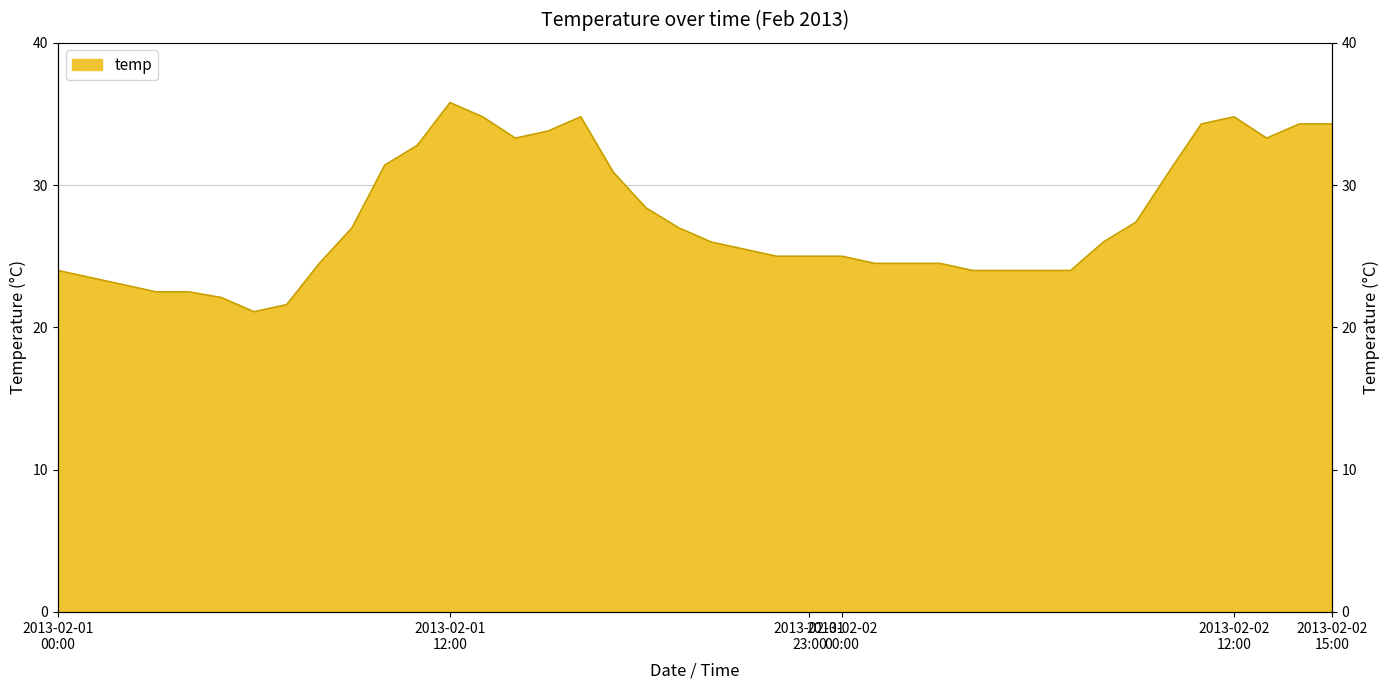

At which category does the data reach its first local valley?

2013-02-01 06:00